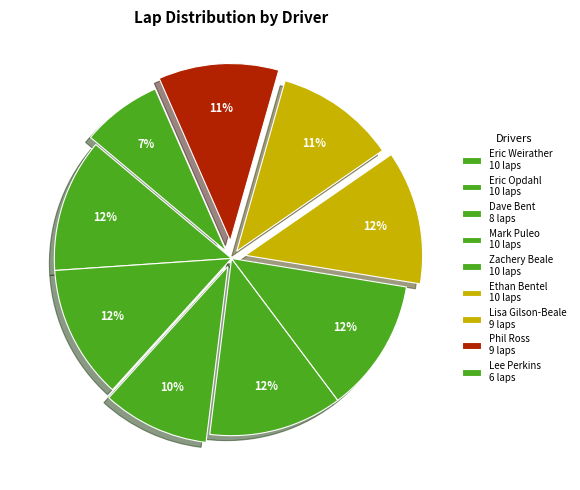

Is there a majority slice in this chart?

No